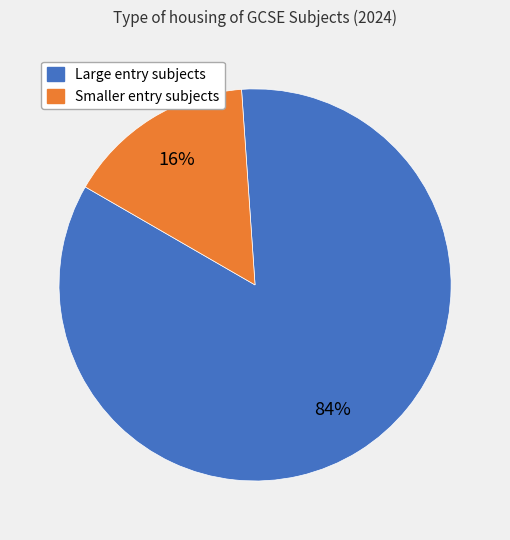

Does any single category account for the majority?

Yes